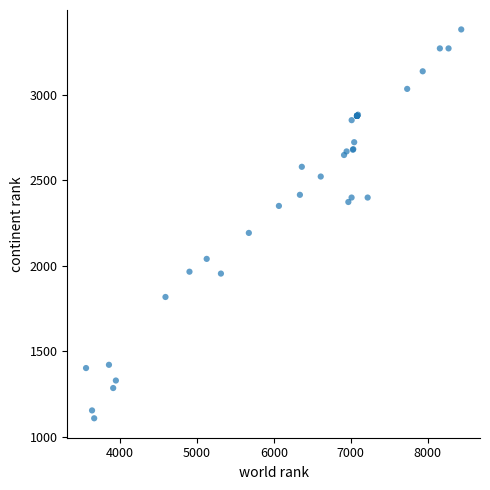

What Y value in the scatter plot is closest to 2245?

2192